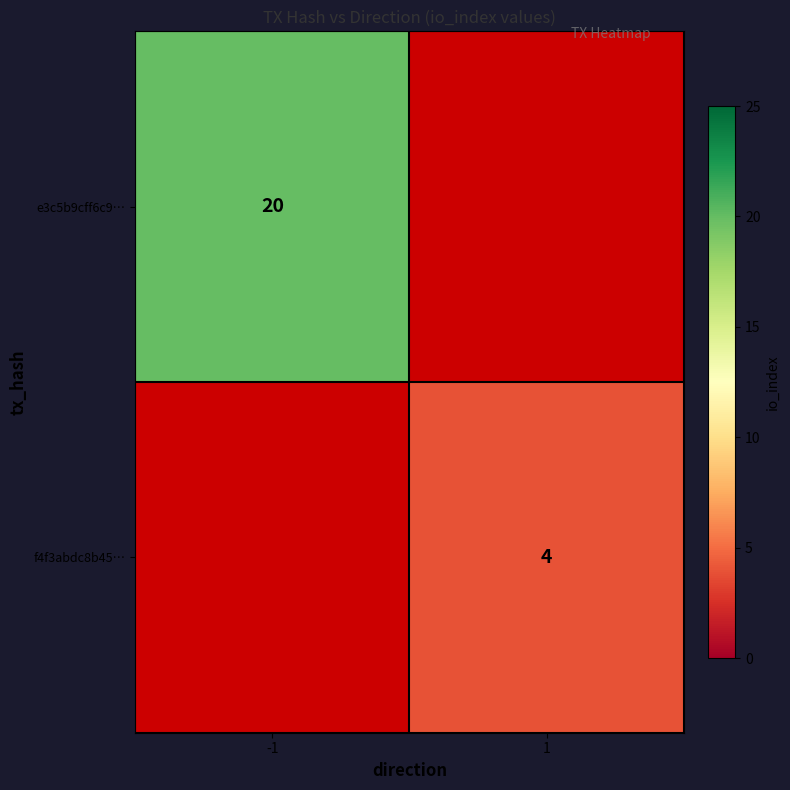

What is the smallest value displayed?

4.0